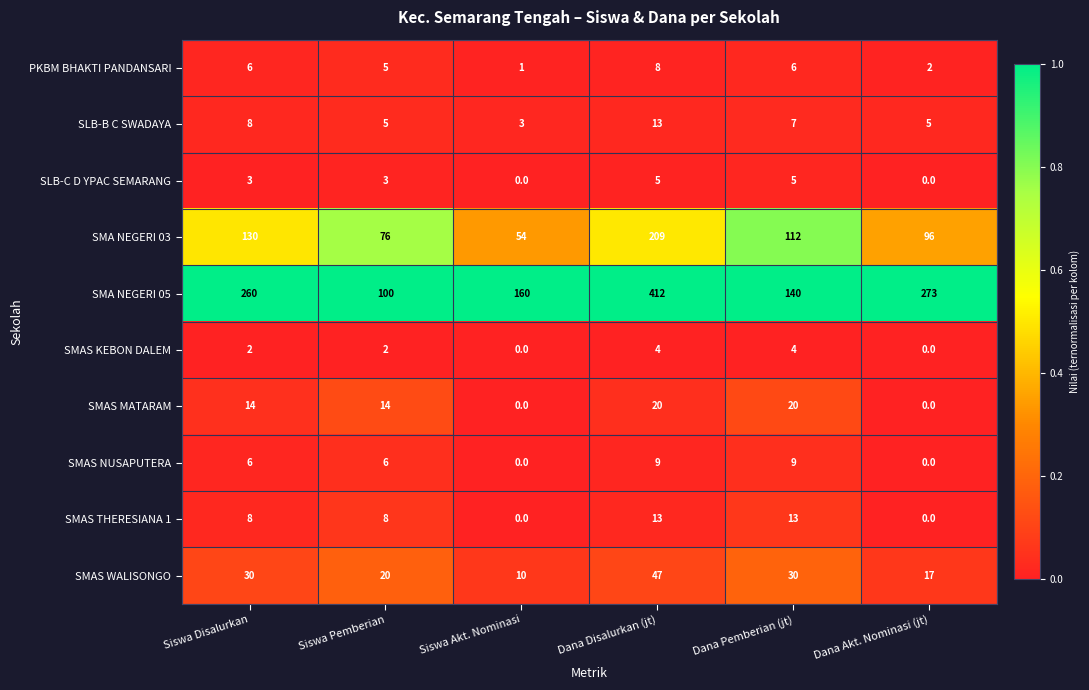

How many series are shown in this chart?

10